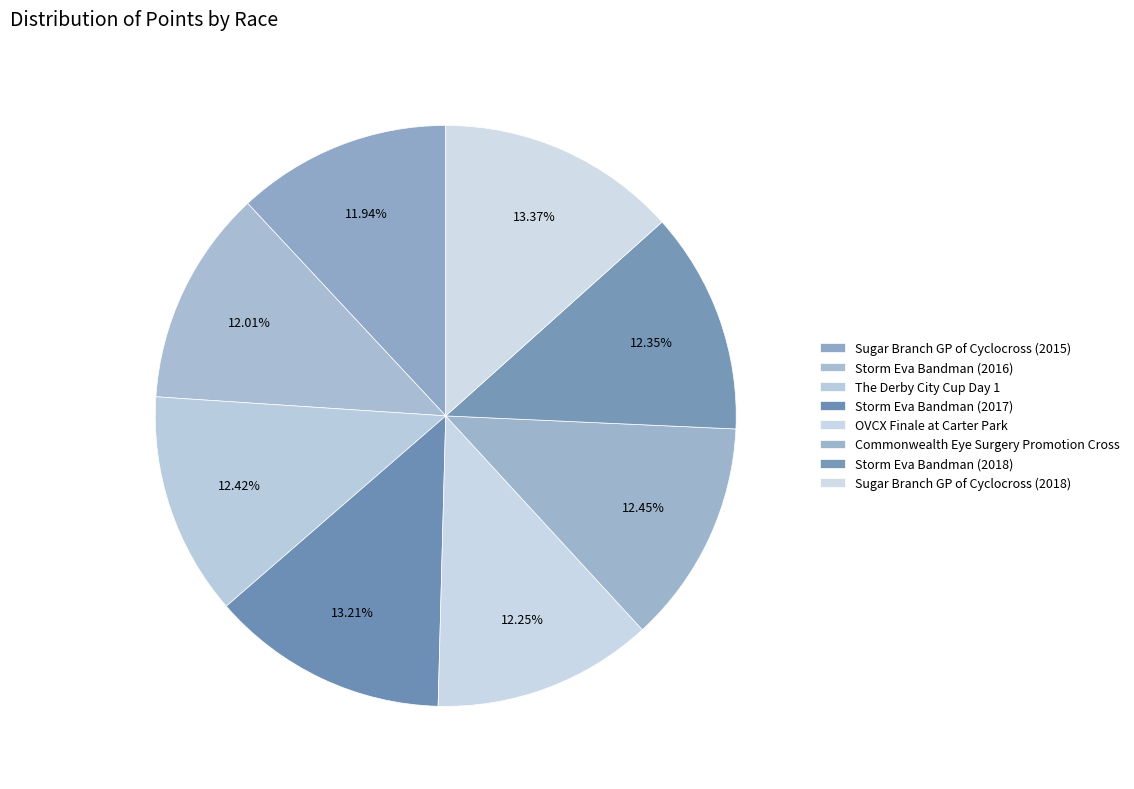

Rank the categories by value from lowest to highest.

Sugar Branch GP of Cyclocross (2015), Storm Eva Bandman (2016), OVCX Finale at Carter Park, Storm Eva Bandman (2018), The Derby City Cup Day 1, Commonwealth Eye Surgery Promotion Cross, Storm Eva Bandman (2017), Sugar Branch GP of Cyclocross (2018)